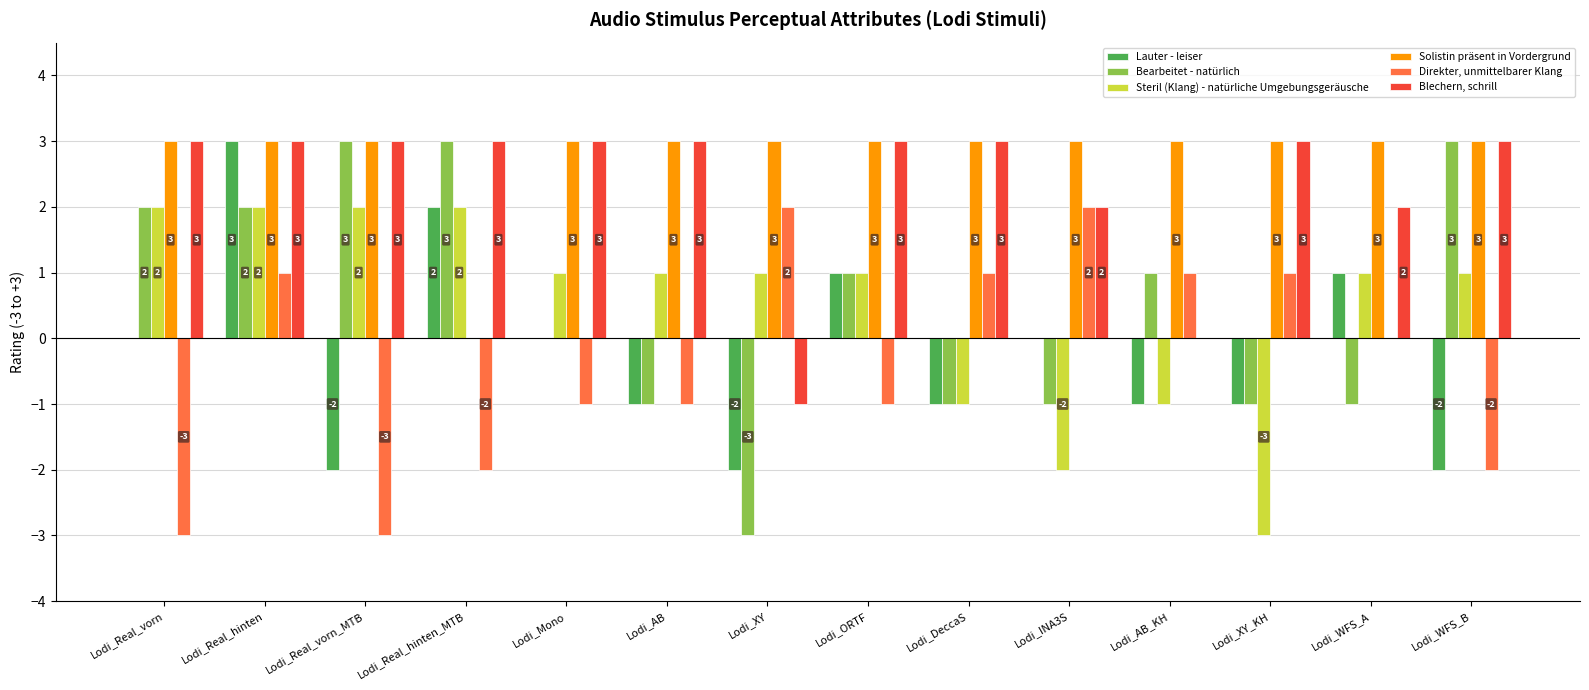

What is the spread (max minus min) of values at Lodi_AB_KH?

4